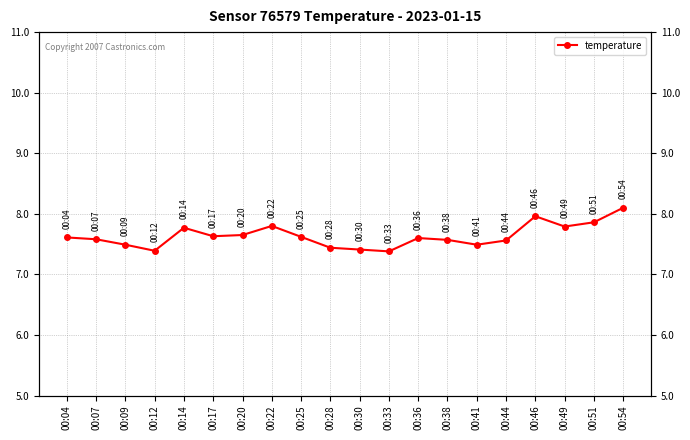

What is the difference between the maximum and second lowest values?

0.7